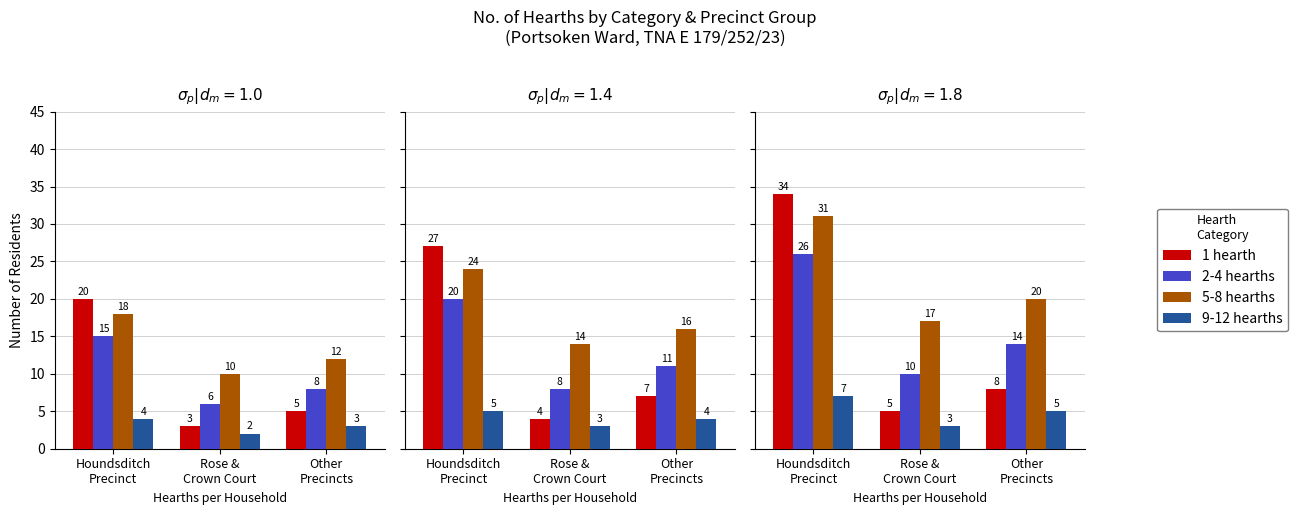

Where does the 2-4 hearths series first go above 14?

Houndsditch
Precinct